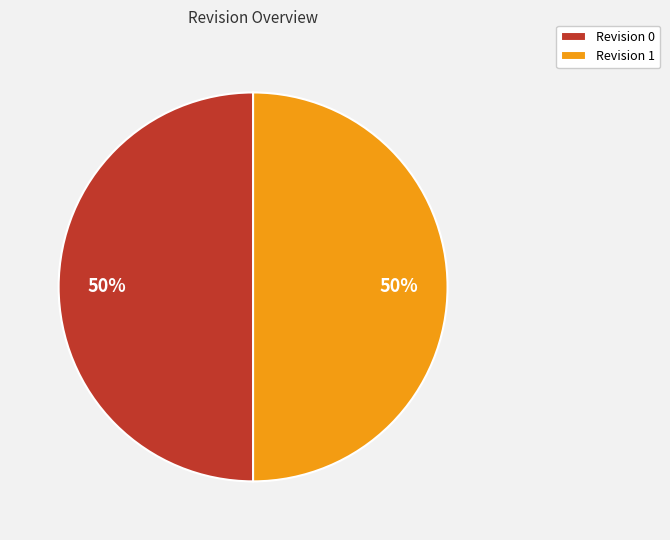

True or false: Revision 1 accounts for 99% of the total.

False